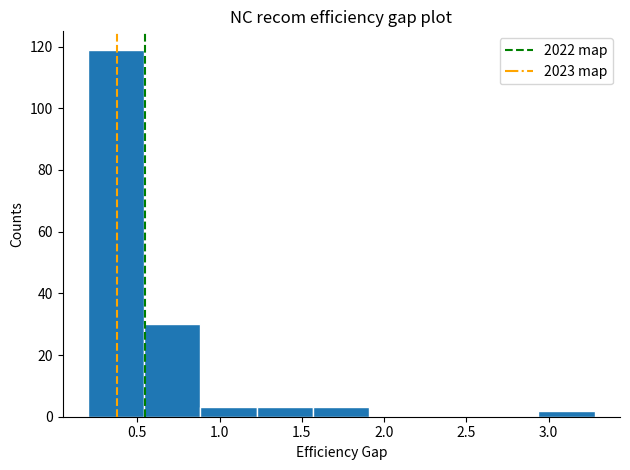

Reading left to right, transcribe this chart: for each bar, give the range it covers on the x-axis and its height. Neither the bar edges nor the heights are printed on the chart, so give them approximately, as read against the axes.

0.20 to 0.55: 120
0.55 to 0.90: 30
0.90 to 1.25: 4
1.25 to 1.55: 4
1.55 to 1.90: 4
1.90 to 2.25: 0
2.25 to 2.60: 0
2.60 to 2.95: 0
2.95 to 3.30: 2